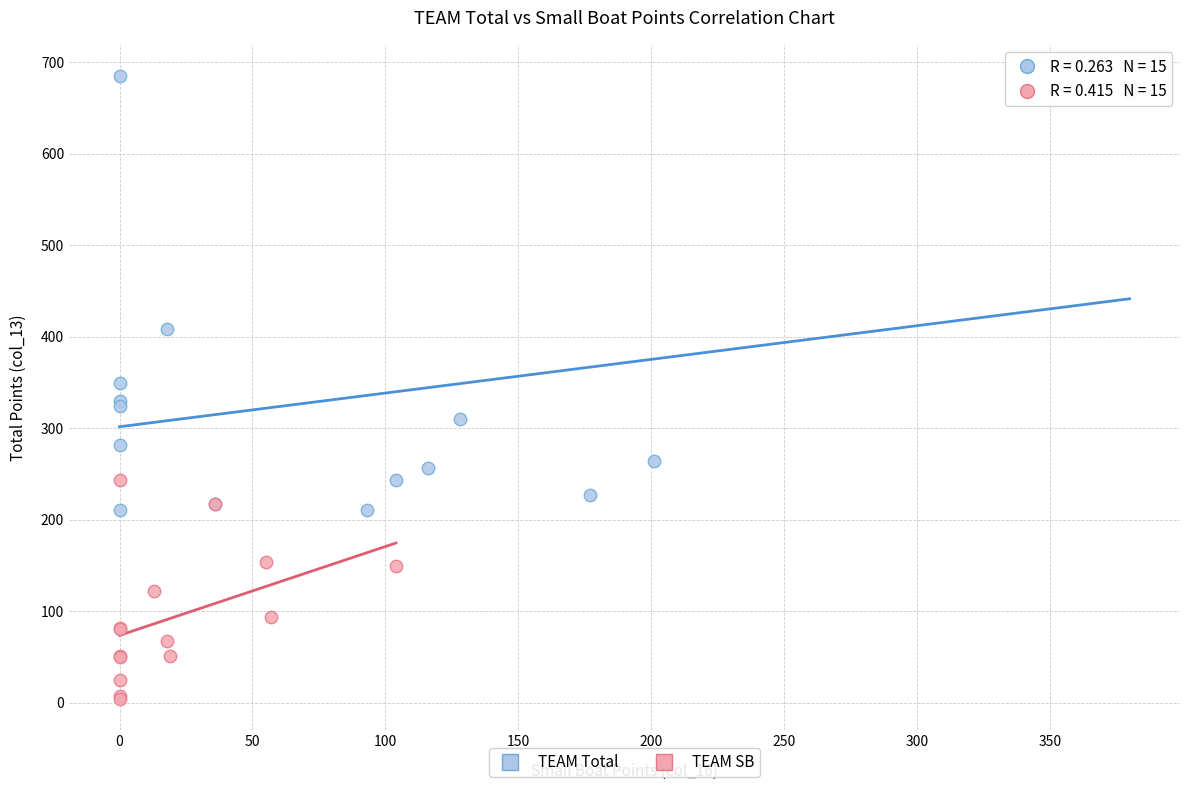

Which series contains the highest Y value?

TEAM Total